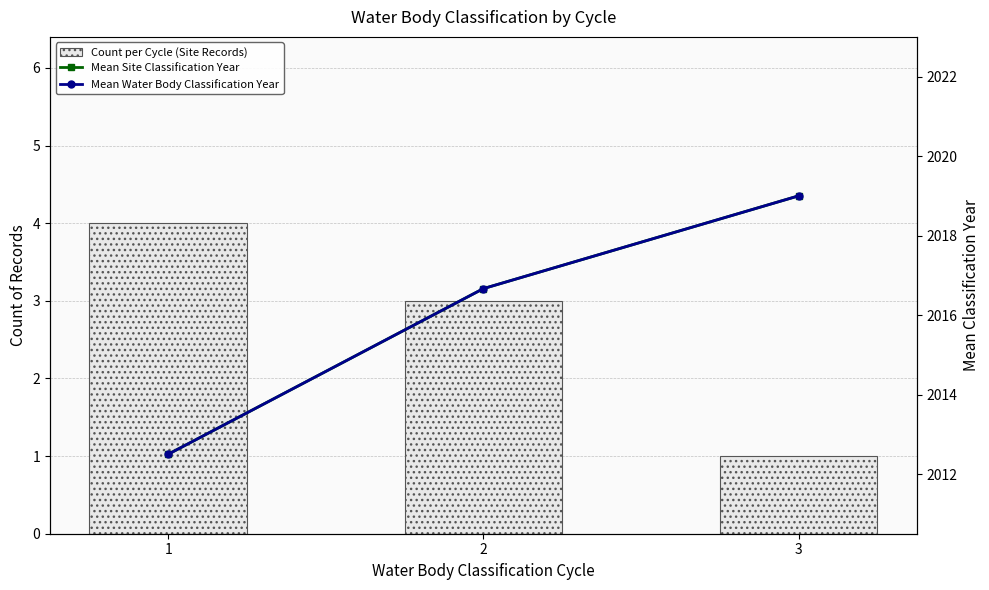

Reading right to left, list all the values displayed in this chart.

Count per Cycle (Site Records): 3=1.0	2=3.0	1=4.0
Mean Site Classification Year: 3=2019.0	2=2016.7	1=2012.5
Mean Water Body Classification Year: 3=2019.0	2=2016.7	1=2012.5